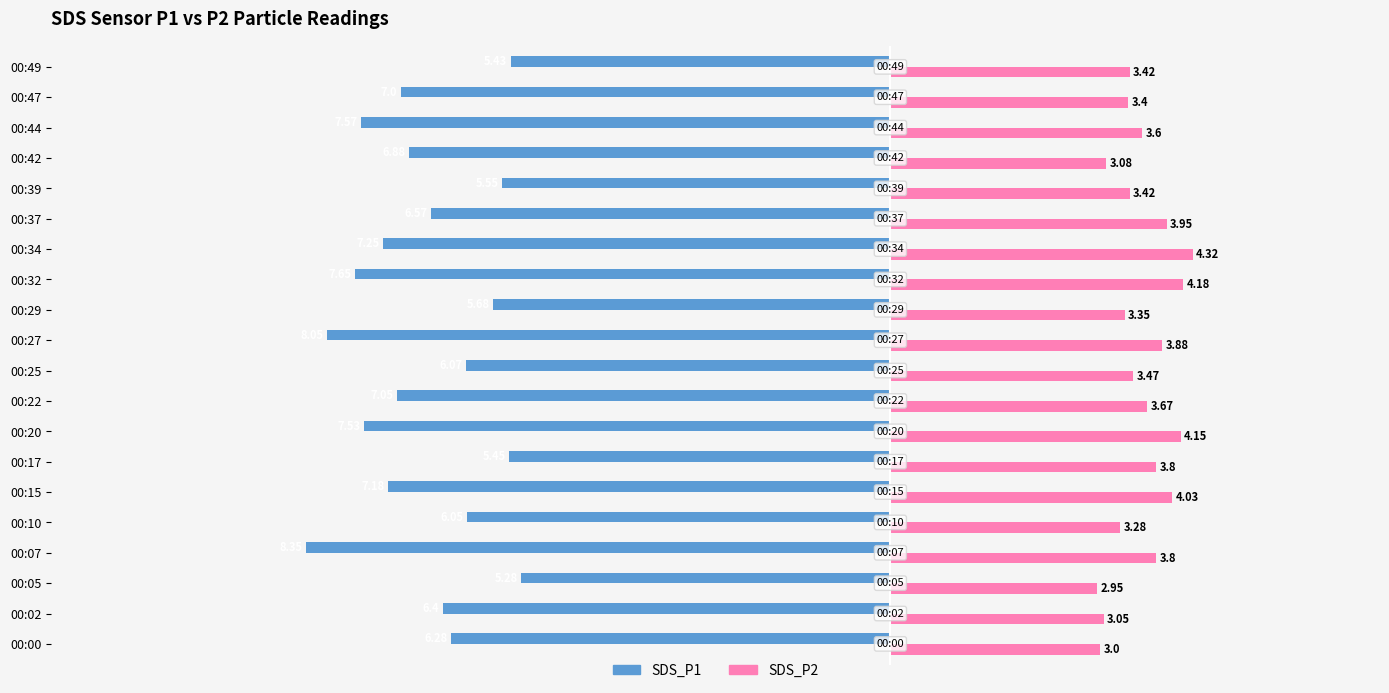

At which label does SDS_P2 reach its peak?

00:34